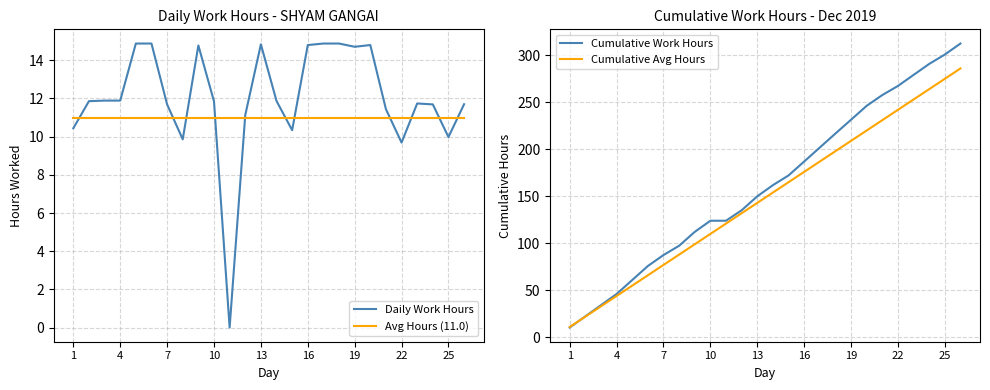

True or false: Daily Work Hours has a value of 9.7 at 22.

True